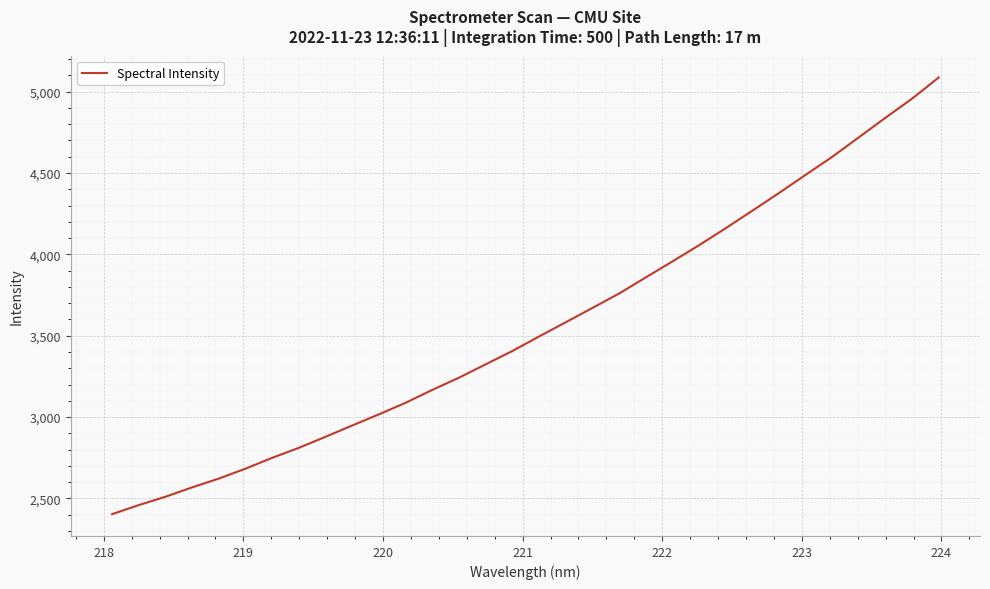

What is the smallest value displayed?

2403.3